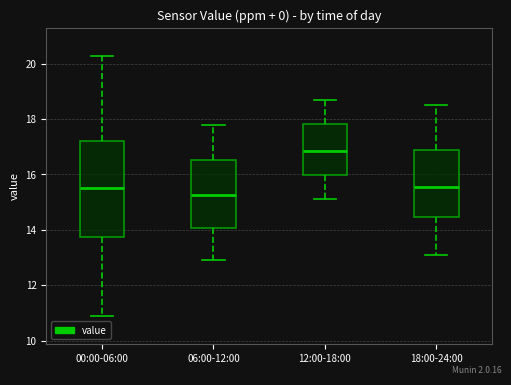

Reading left to right, read every box against the y-axis: the position of its median line, the range the box covers, and the ends of its whiskers. The values are not printed on the chart, so give them approximately, as read against the axis.

00:00-06:00: median 15.4, box 13.8 to 17.2, whiskers 10.8 to 20.2
06:00-12:00: median 15.2, box 14.0 to 16.6, whiskers 13.0 to 17.8
12:00-18:00: median 16.8, box 16.0 to 17.8, whiskers 15.2 to 18.8
18:00-24:00: median 15.6, box 14.4 to 16.8, whiskers 13.2 to 18.6